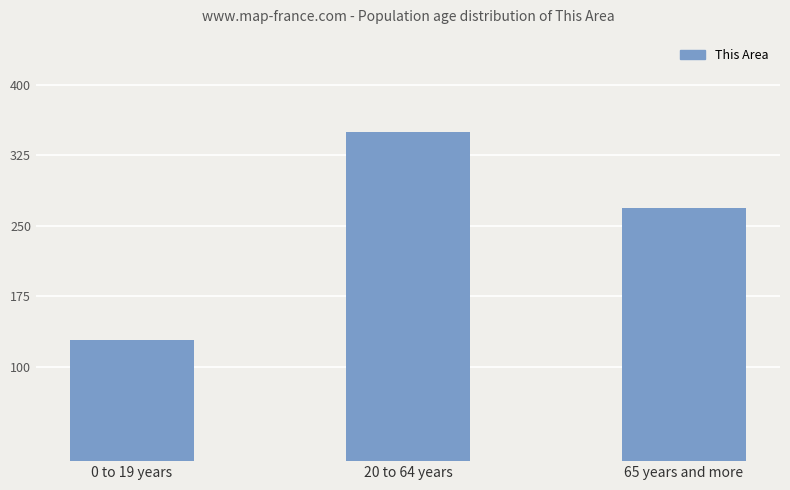

Rank the categories by value from lowest to highest.

0 to 19 years, 65 years and more, 20 to 64 years